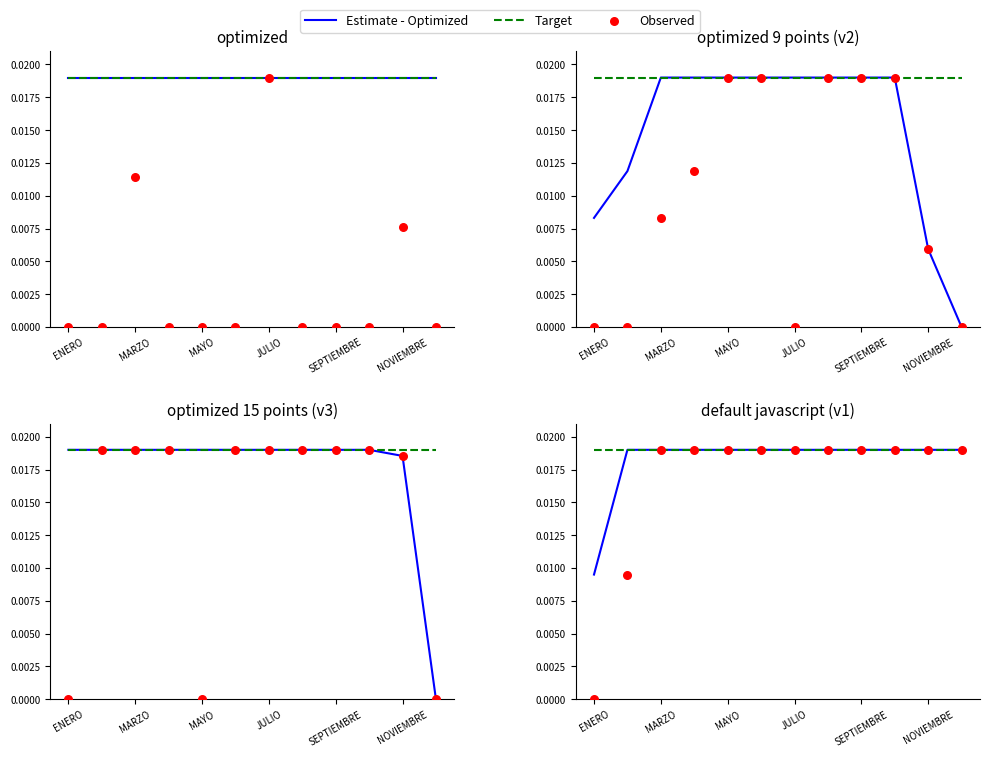

At which category is the sum across all series the highest?

MARZO